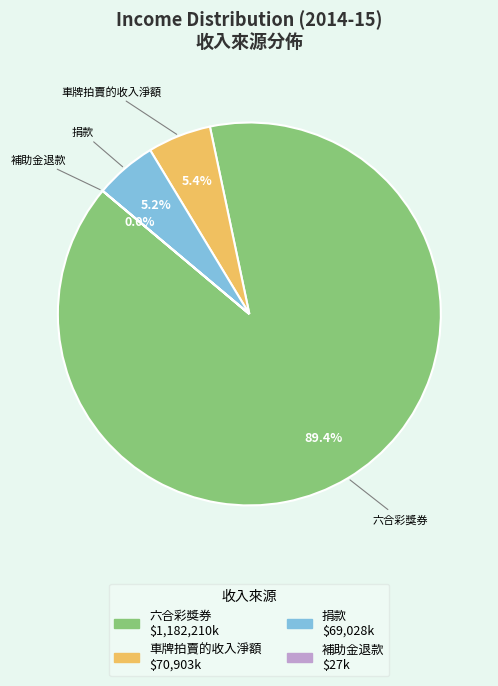

Is there any slice that represents more than half of the pie?

Yes